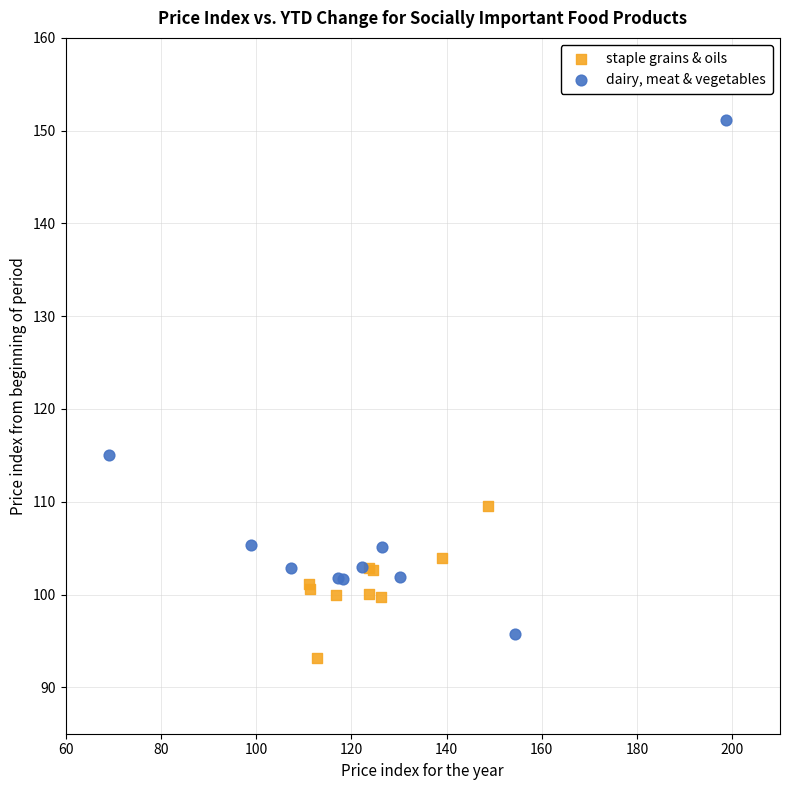

Which series reaches the maximum Y coordinate?

dairy, meat & vegetables